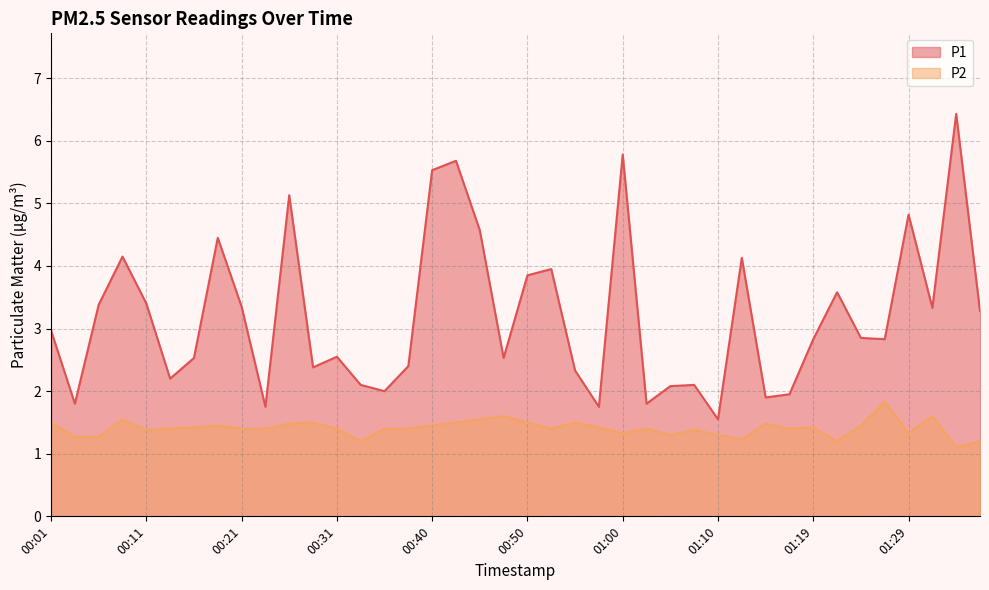

What is the sum of the P1 values at 01:24 and 00:52?

6.8